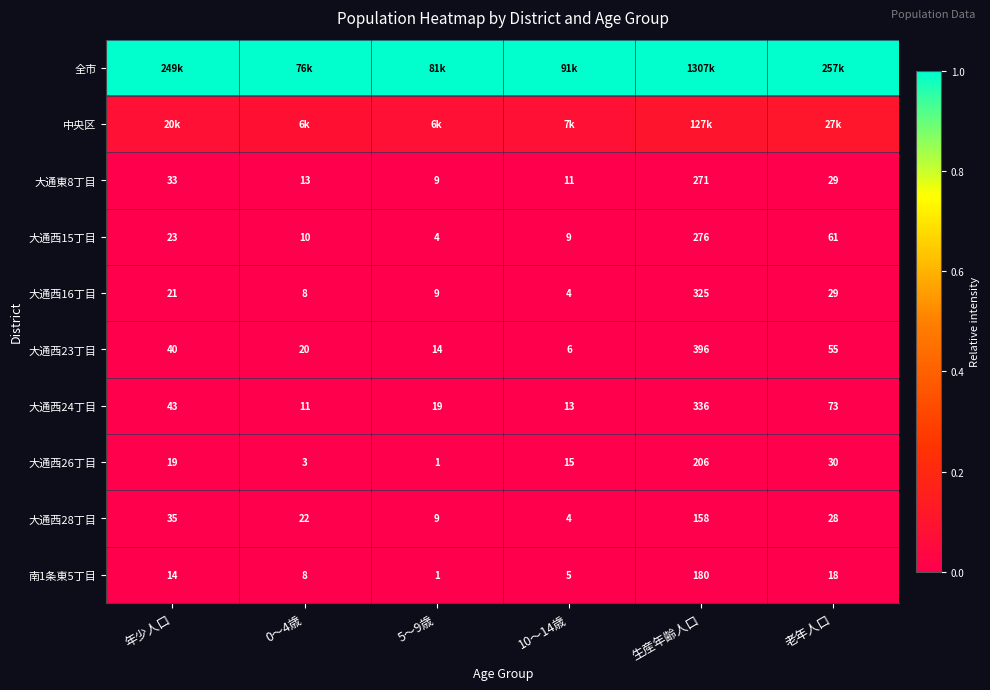

At which label does 大通東8丁目 first exceed 29?

年少人口